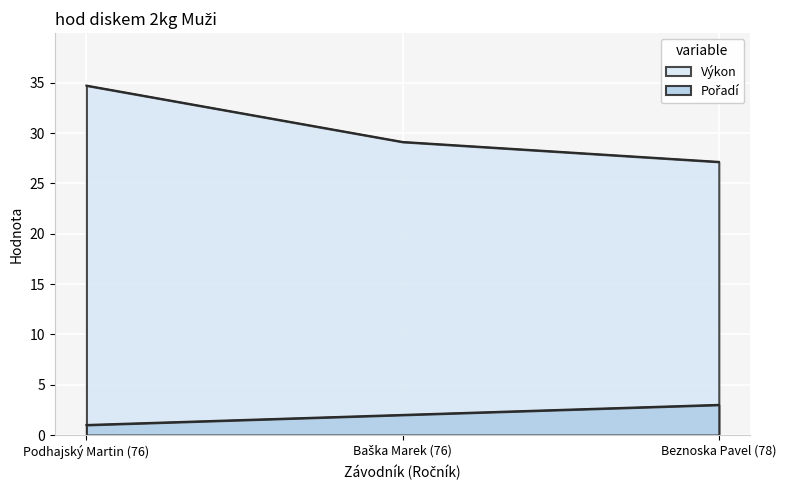

At which label does Výkon reach its minimum?

Beznoska Pavel (78)